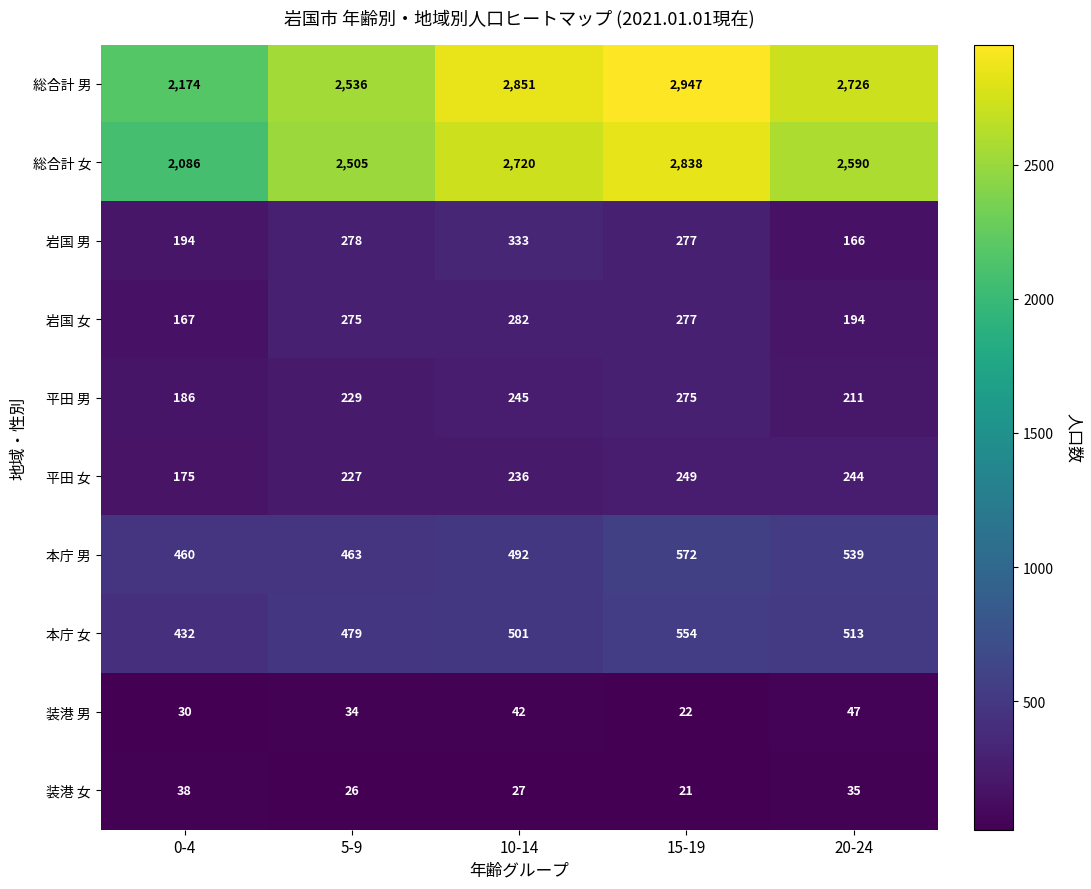

What is the sum of the 本庁 男 values at 10-14 and 15-19?

1064